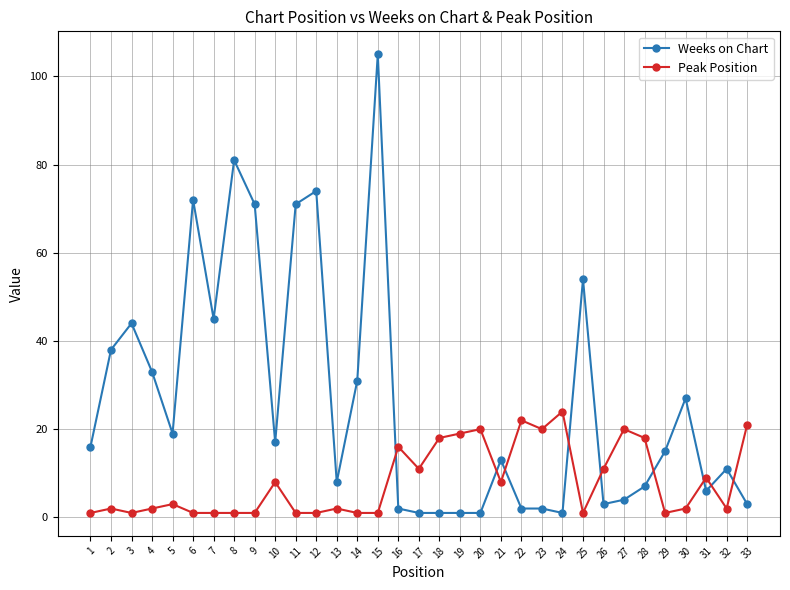

Rank the series by their maximum value, from highest to lowest.

Weeks on Chart, Peak Position